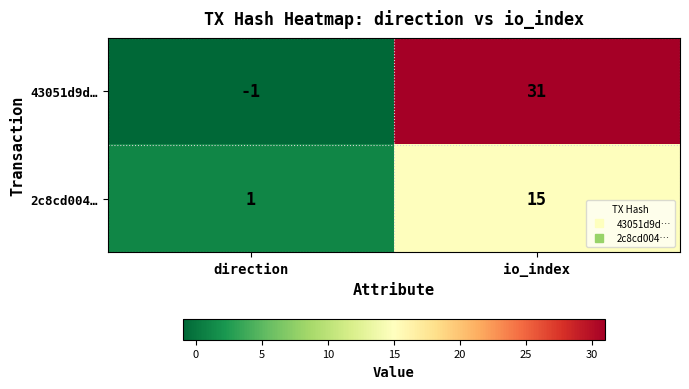

Where is 43051d9d… nearest to the value 15?

direction